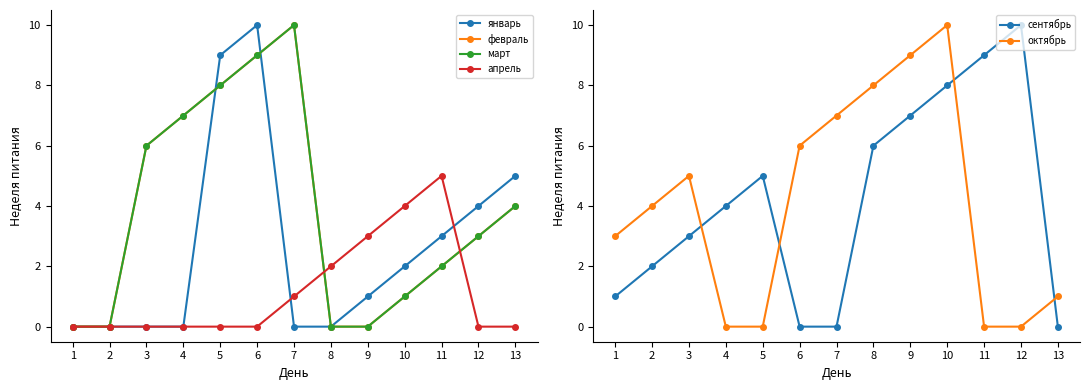

What is the value of the февраль point at the 11th from the left?

2